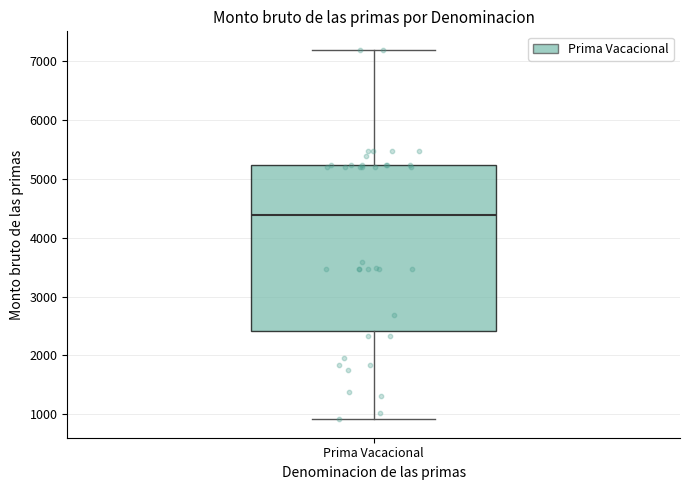

Where does the upper whisker of the box for Prima Vacacional end on the y-axis? The values are not printed on the chart, so give them approximately, as read against the axis.

7200